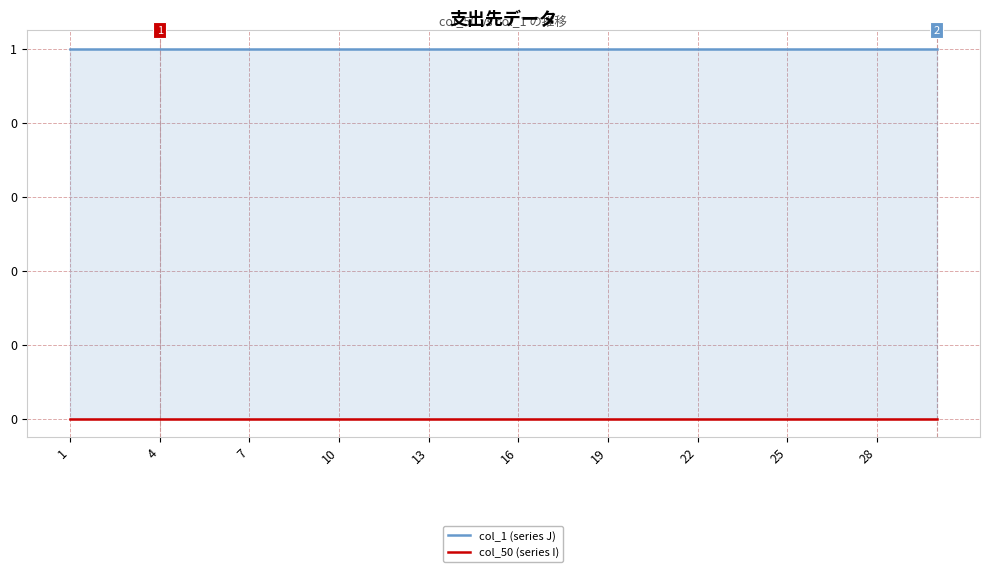

What is the value of the col_1 (series J) point at the 26th from the left?

1